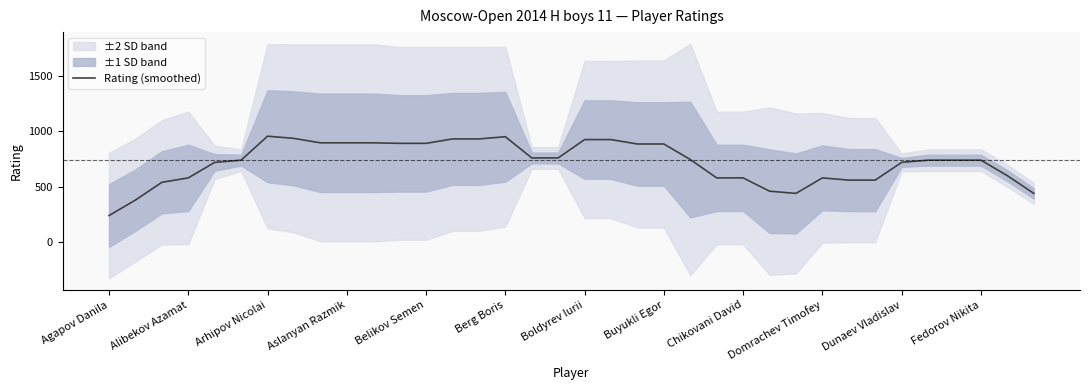

What is the difference between the maximum and minimum values?

716.4